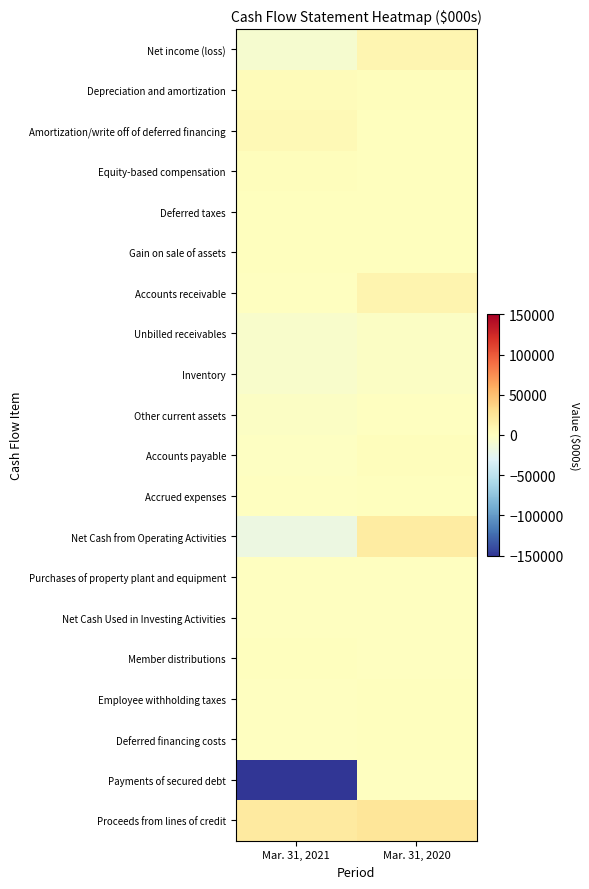

What is the total value across all series at Mar. 31, 2020?

57197